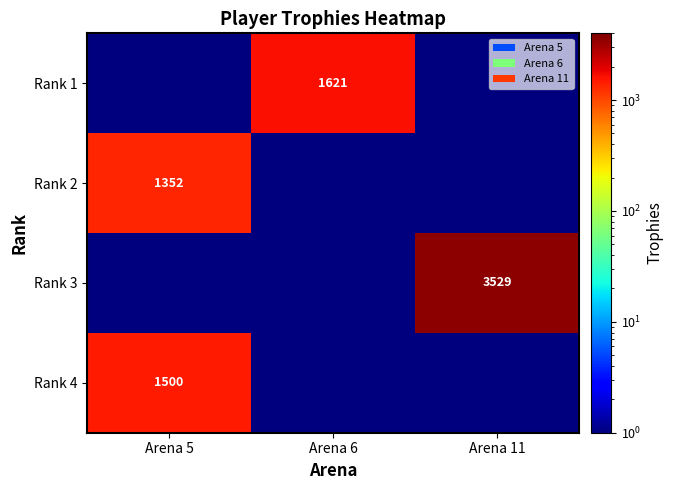

What is the total value across all series at Arena 5?

2853.0